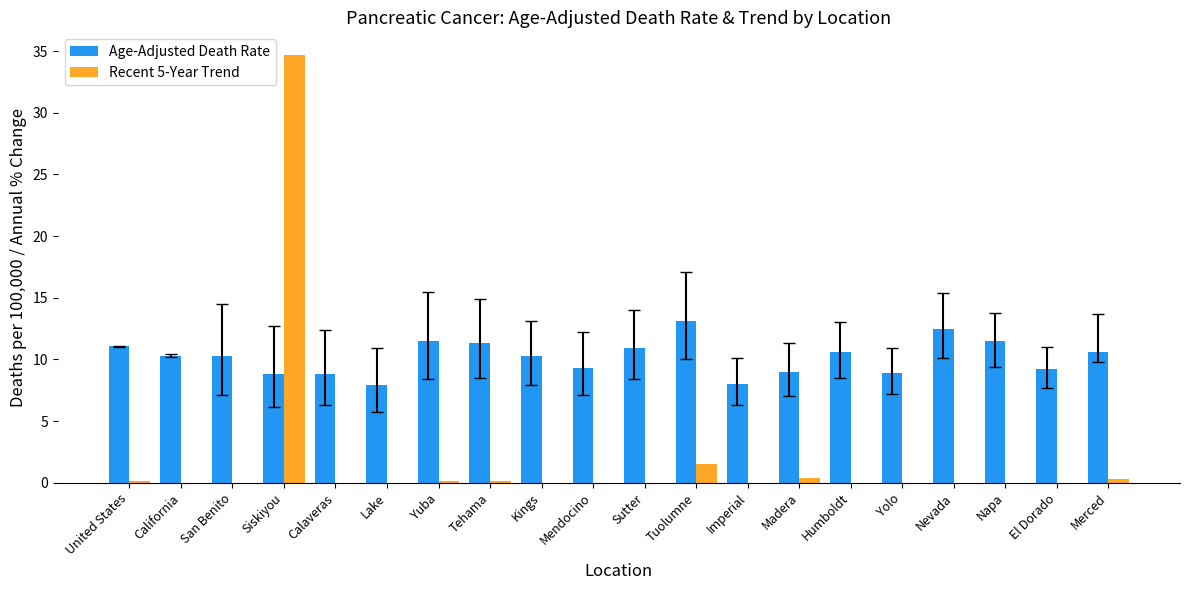

The value of Age-Adjusted Death Rate at Humboldt is 10.6. True or false?

True